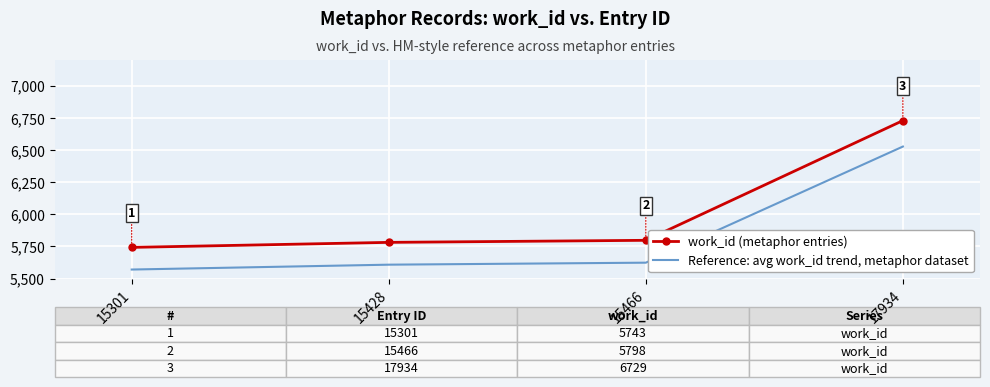

Reading right to left, what are all the values shown in this chart?

work_id (metaphor entries): 6729.0	5798.0	5782.0	5743.0
Reference: avg work_id trend, metaphor dataset: 6527.1	5624.1	5608.5	5570.7